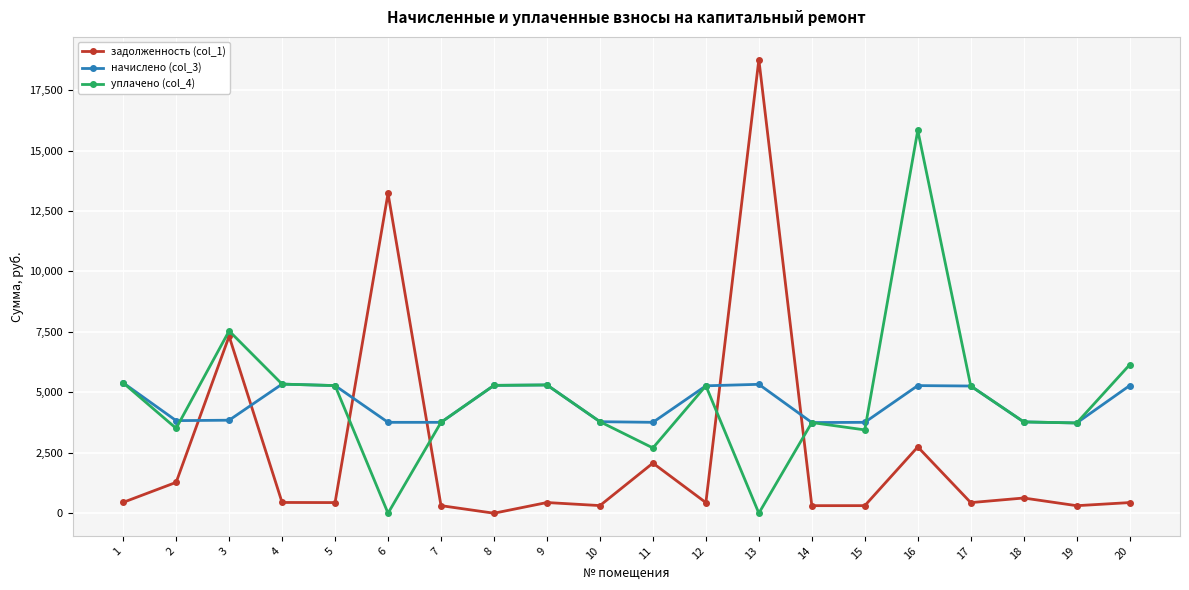

True or false: начислено (col_3) has more than 0 points higher than both neighbors.

True